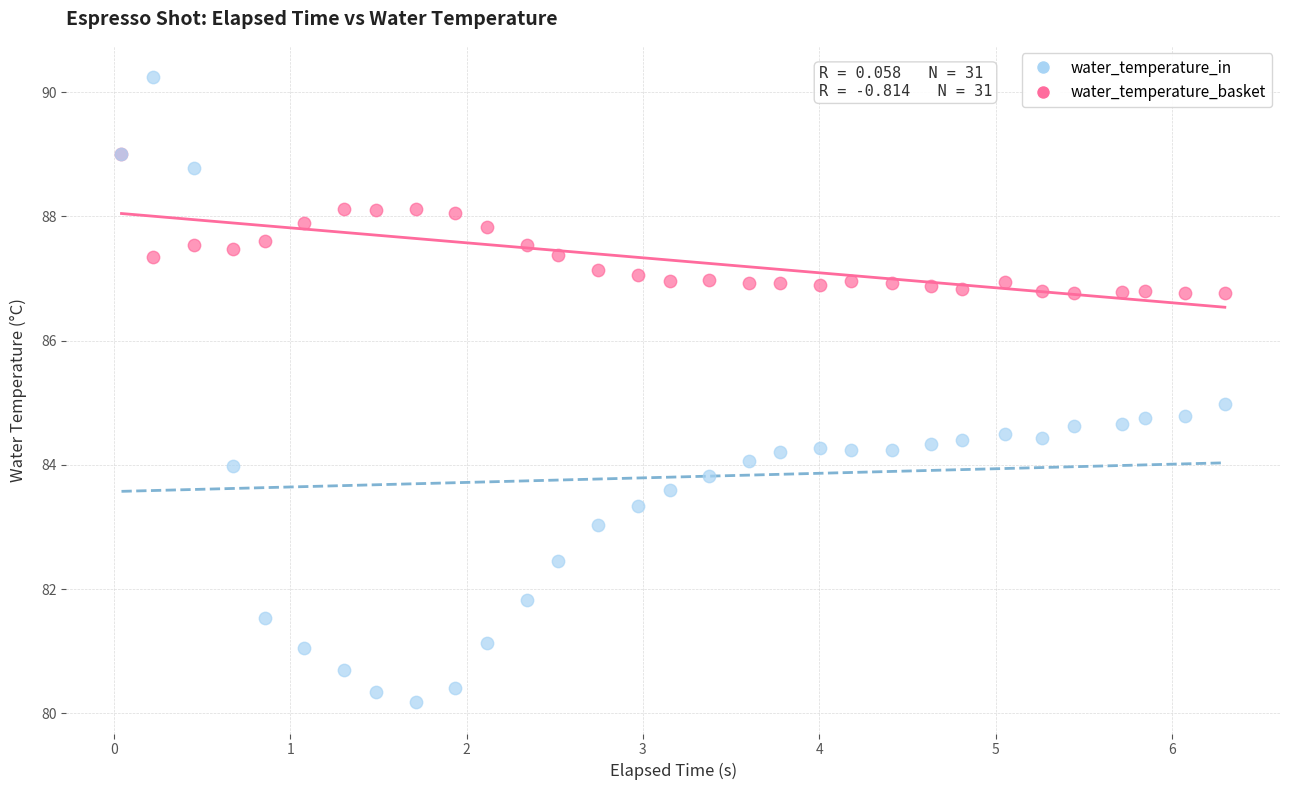

Which series reaches the minimum Y coordinate?

water_temperature_in